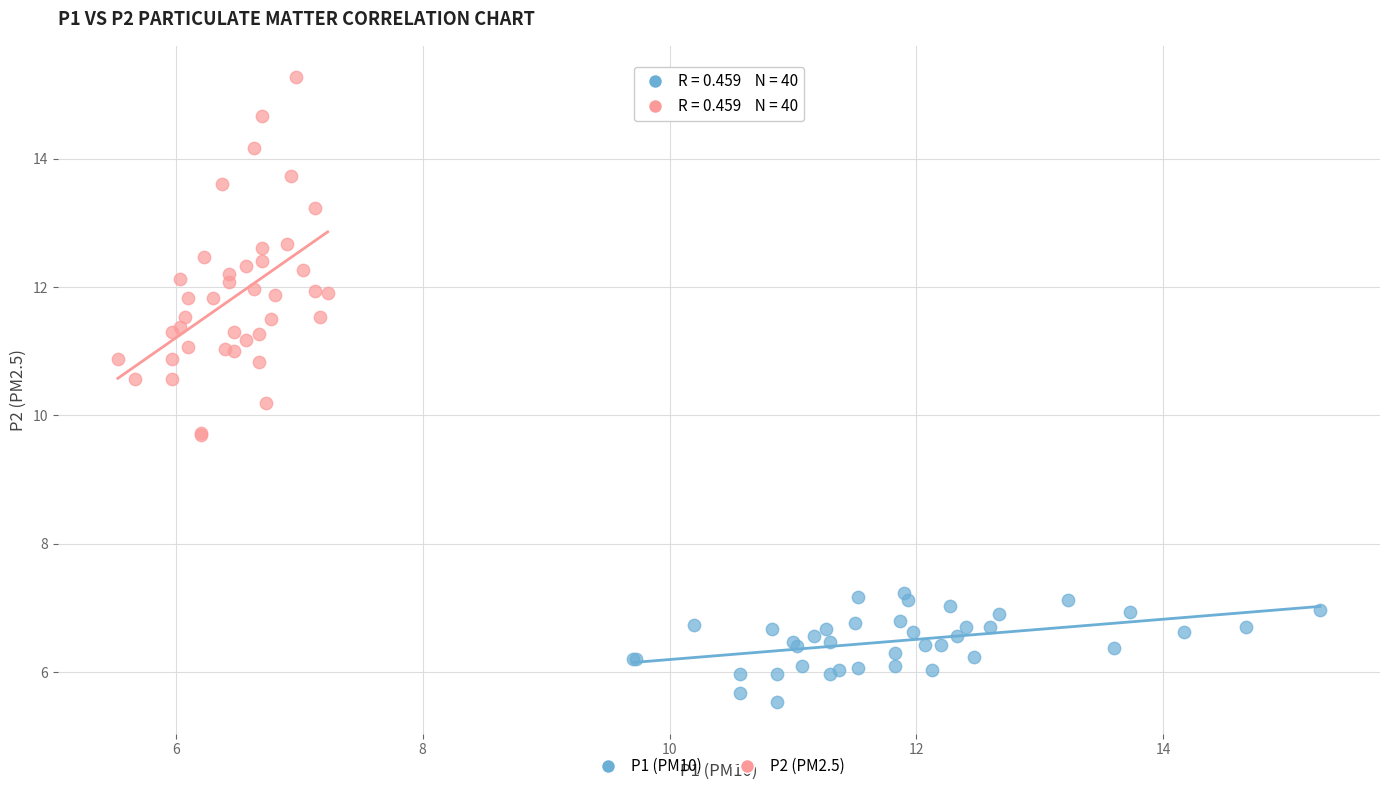

Which series contains the highest Y value?

P2 (PM2.5)